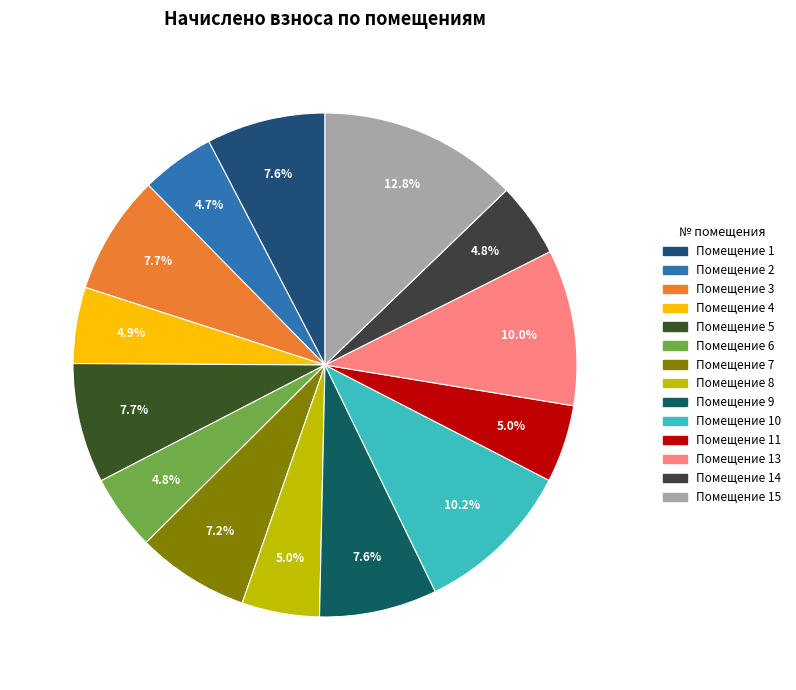

To the nearest percent, what is the average slice percentage?

7%